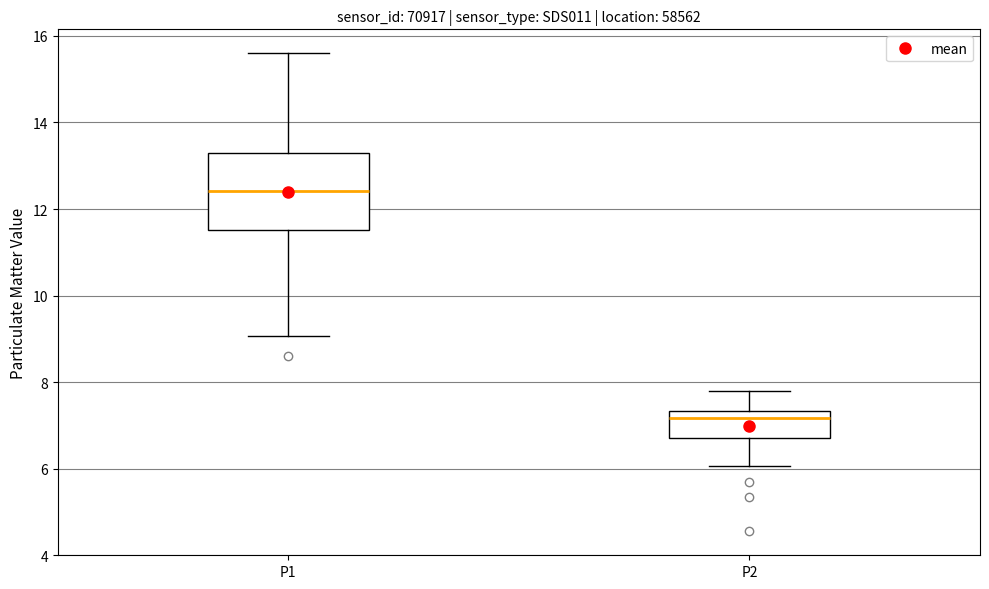

Reading left to right, read every box against the y-axis: the position of its median line, the range the box covers, and the ends of its whiskers. The values are not printed on the chart, so give them approximately, as read against the axis.

P1: median 12.4, box 11.6 to 13.2, whiskers 9.0 to 15.6
P2: median 7.2, box 6.8 to 7.4, whiskers 6.0 to 7.8